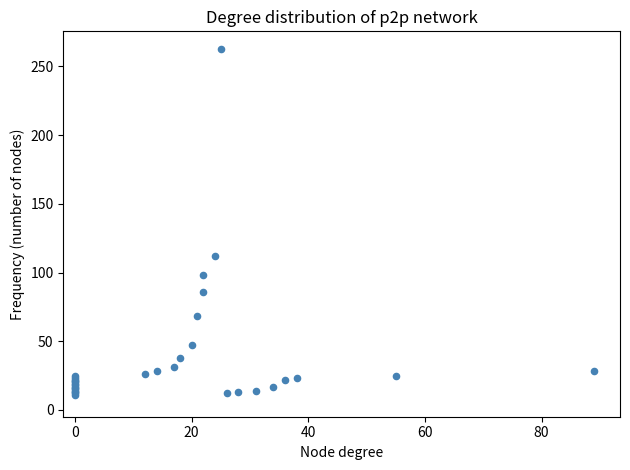

What Y value in the scatter plot is closest to 137?

112